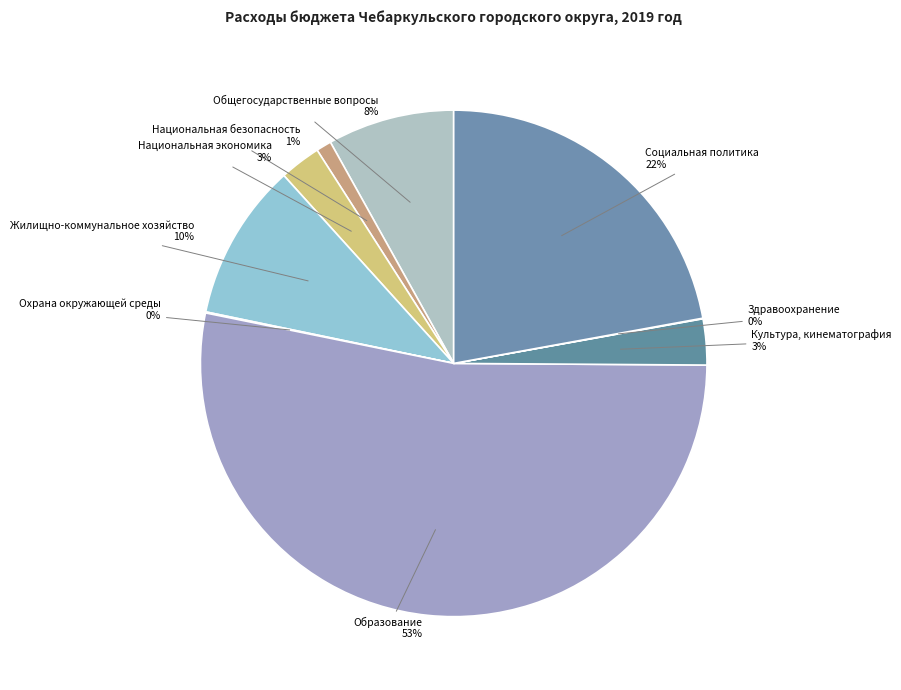

Is the sum of Социальная политика and Культура, кинематография greater than half?

No